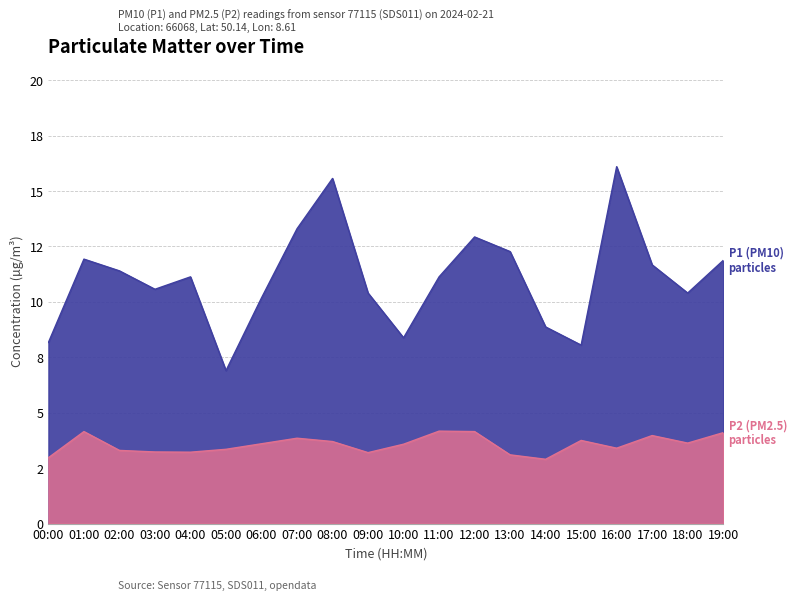

True or false: P1 (PM10) has a value of 6.5 at 11:00.

False